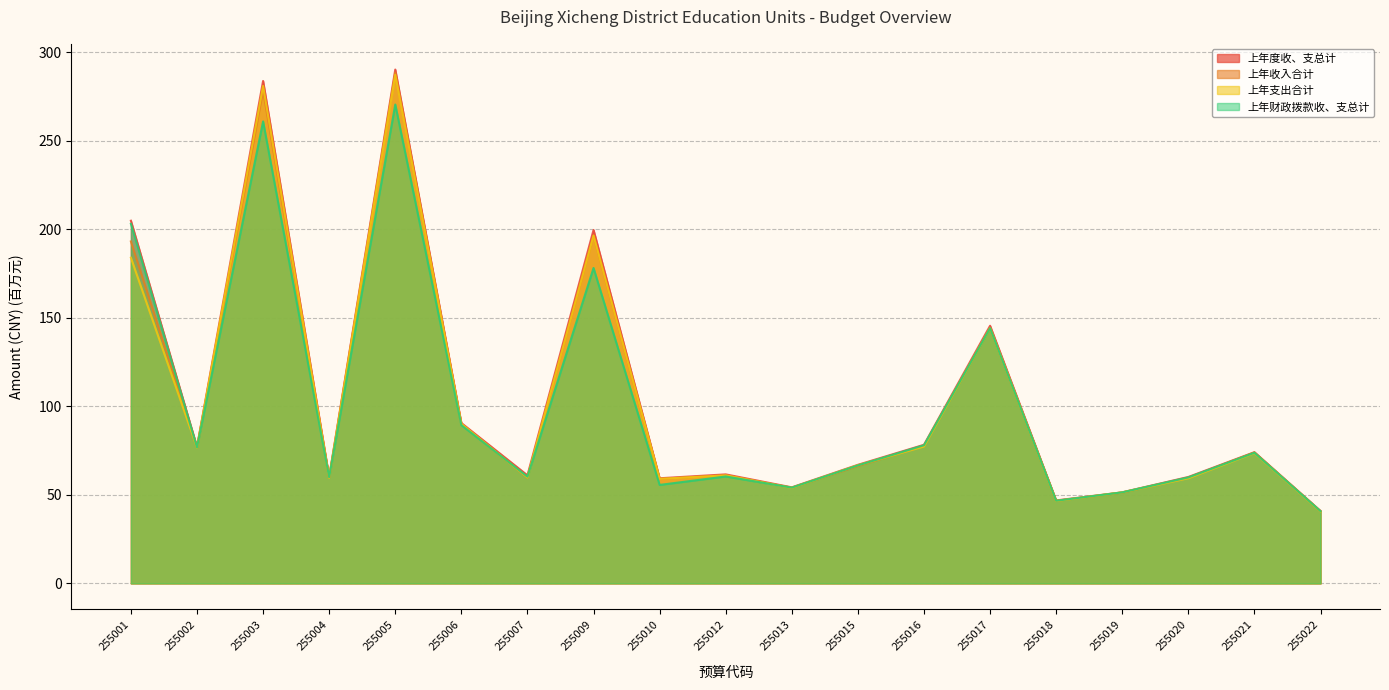

At which category does 上年支出合计 reach its first local peak?

255003